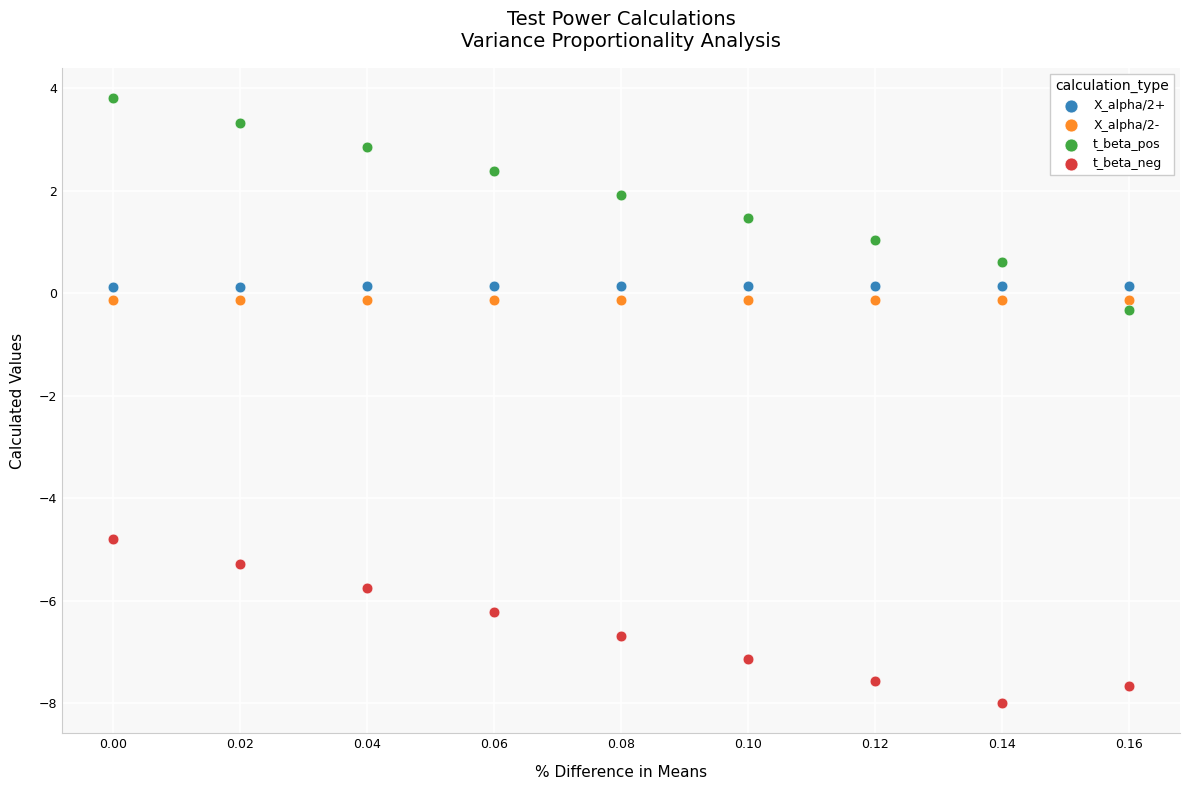

Across all series, what Y value is closest to -2?

-0.3